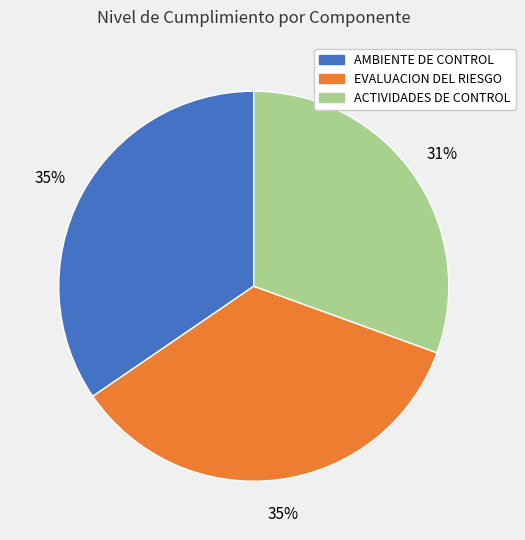

Which category has the smallest portion of the pie?

ACTIVIDADES DE CONTROL